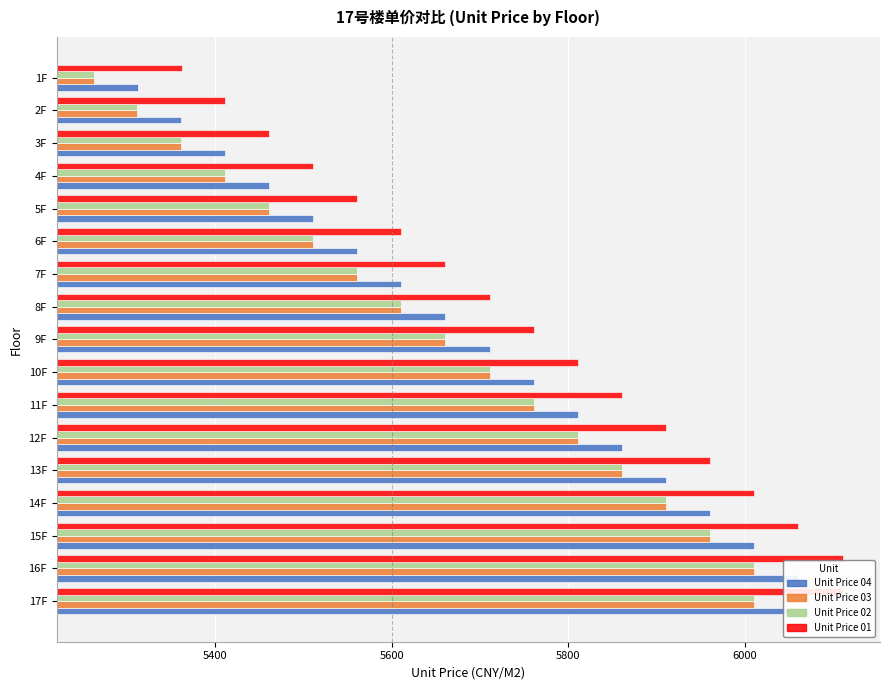

Which has a higher value, 5F or 15F?

15F